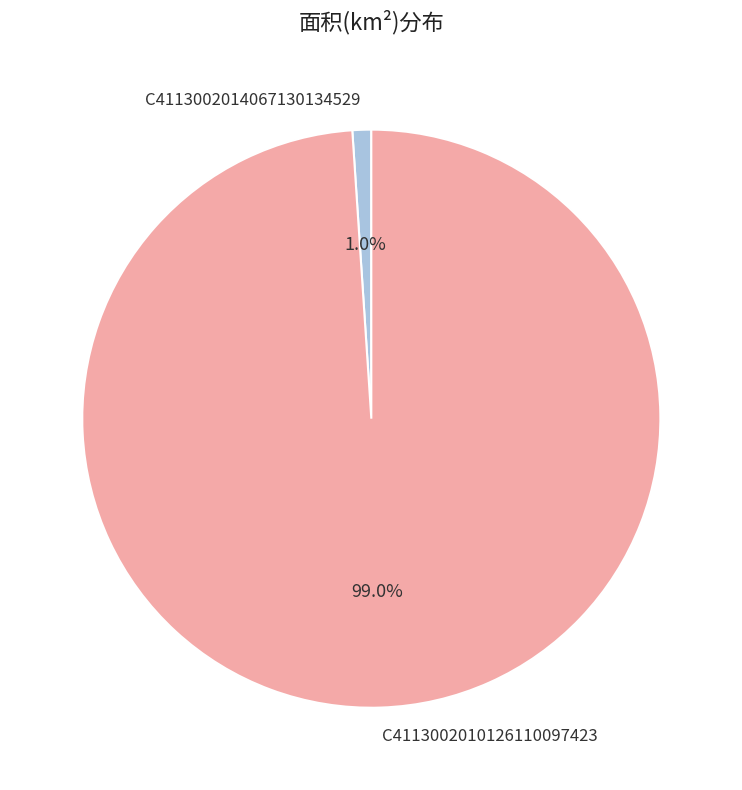

To the nearest percent, what portion does C4113002014067130134529 represent?

1%